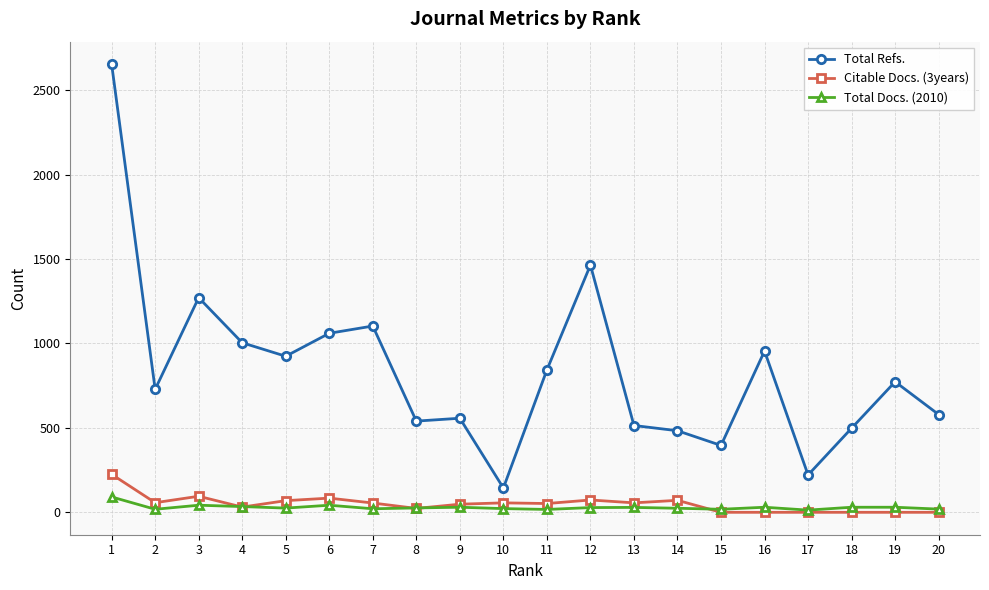

List the series in order of their peak value, highest first.

Total Refs., Citable Docs. (3years), Total Docs. (2010)